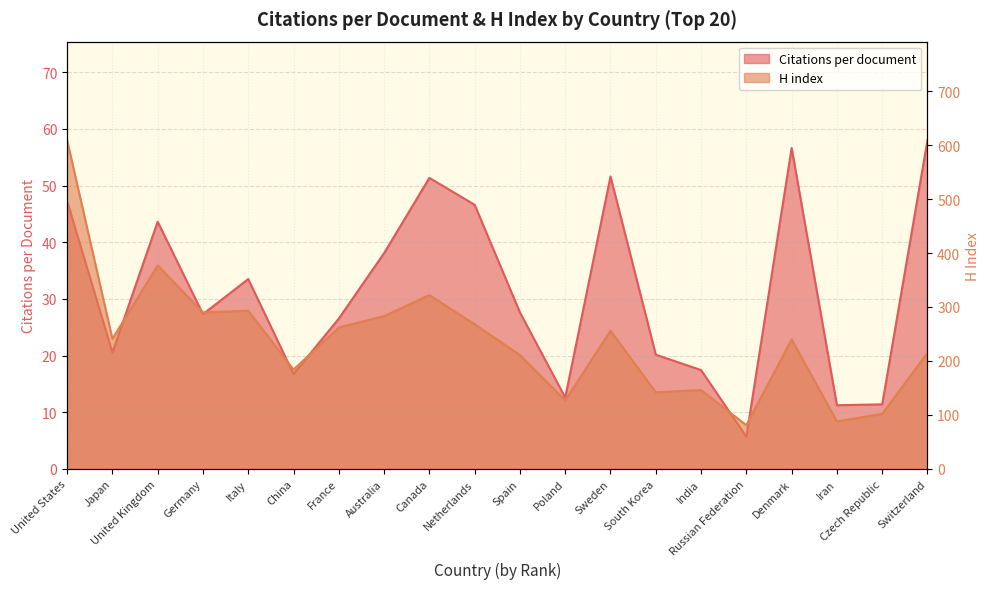

How many lines are shown in the chart?

2